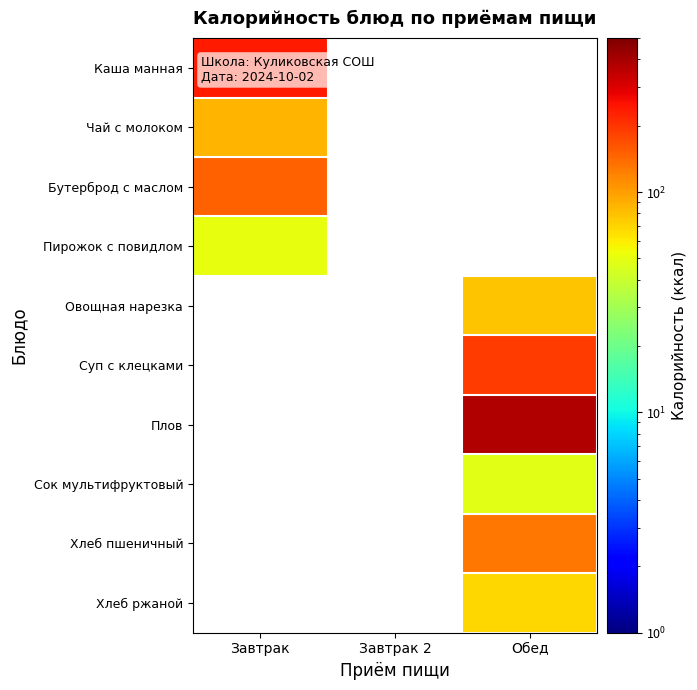

How many series are shown in this chart?

10